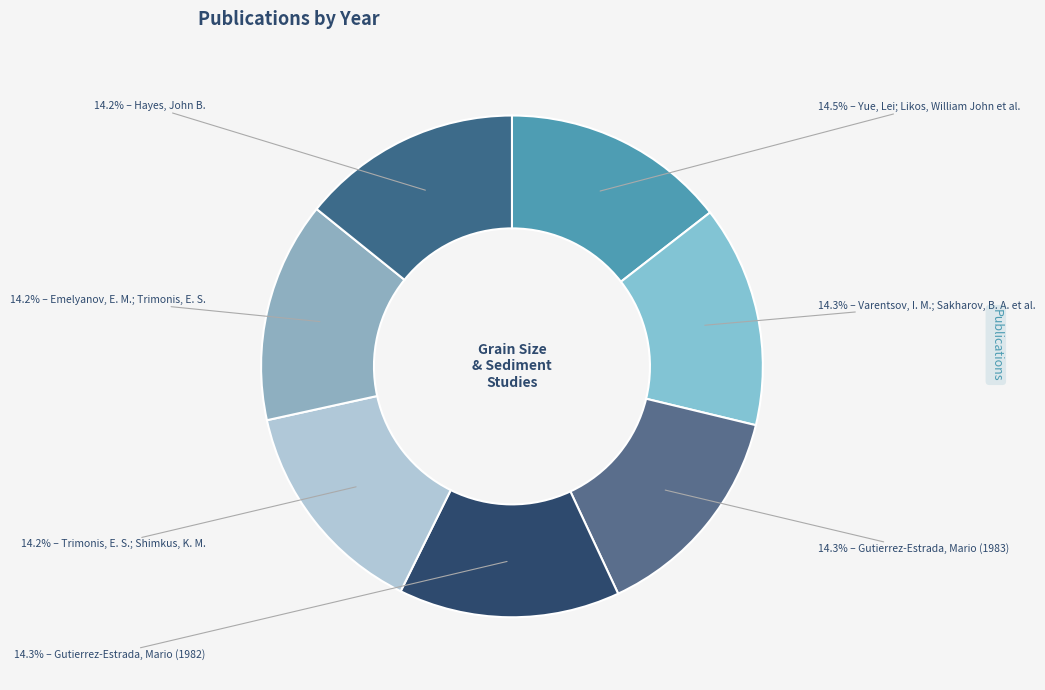

Count the number of slices in the pie.

7